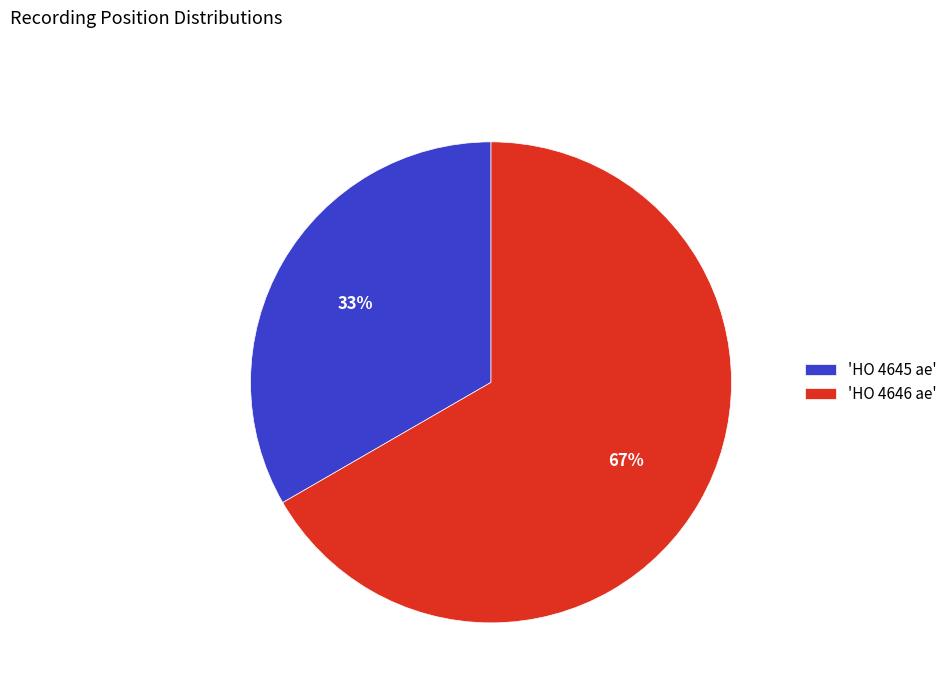

True or false: 'HO 4645 ae' accounts for 43% of the total.

False